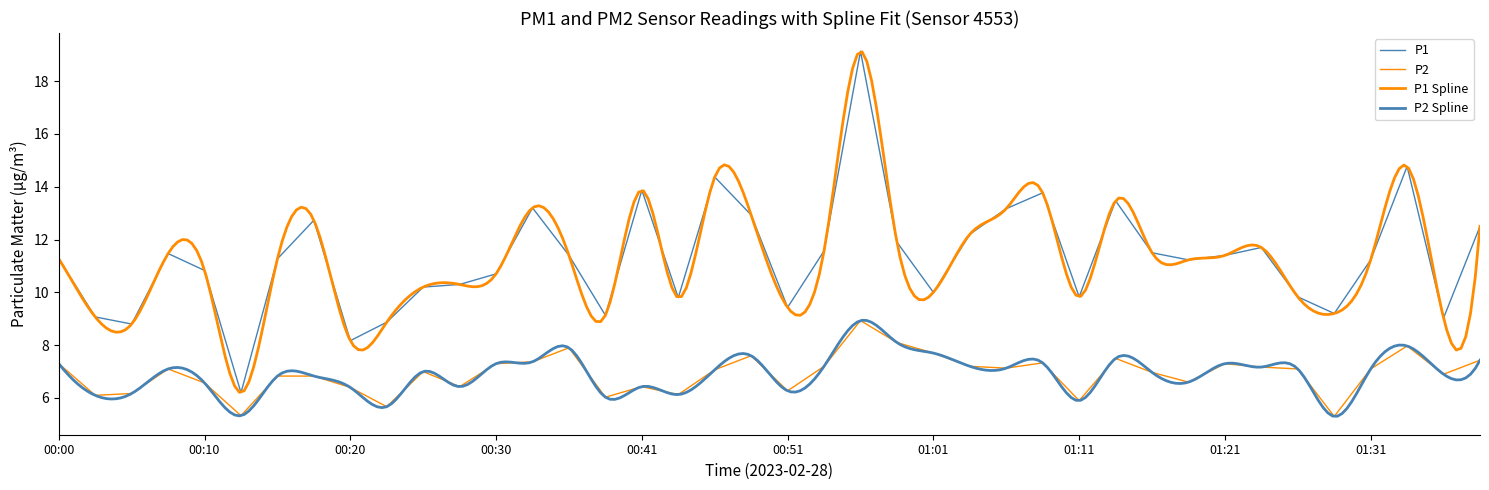

Which series changed the most between 00:28 and 01:08?

P1